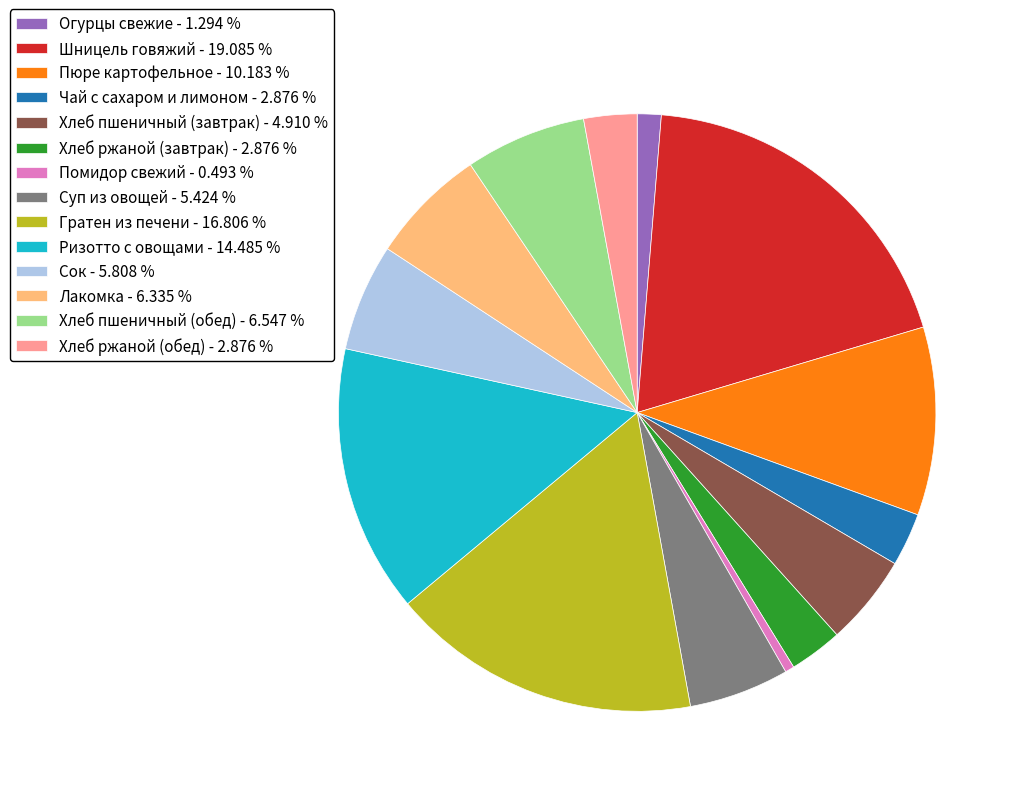

True or false: Пюре картофельное accounts for 10% of the total.

True